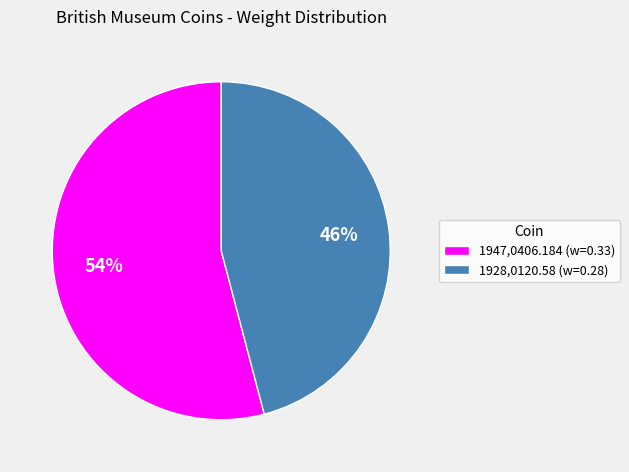

Combined, do 1928,0120.58 (w=0.28) and 1947,0406.184 (w=0.33) account for over 50%?

Yes